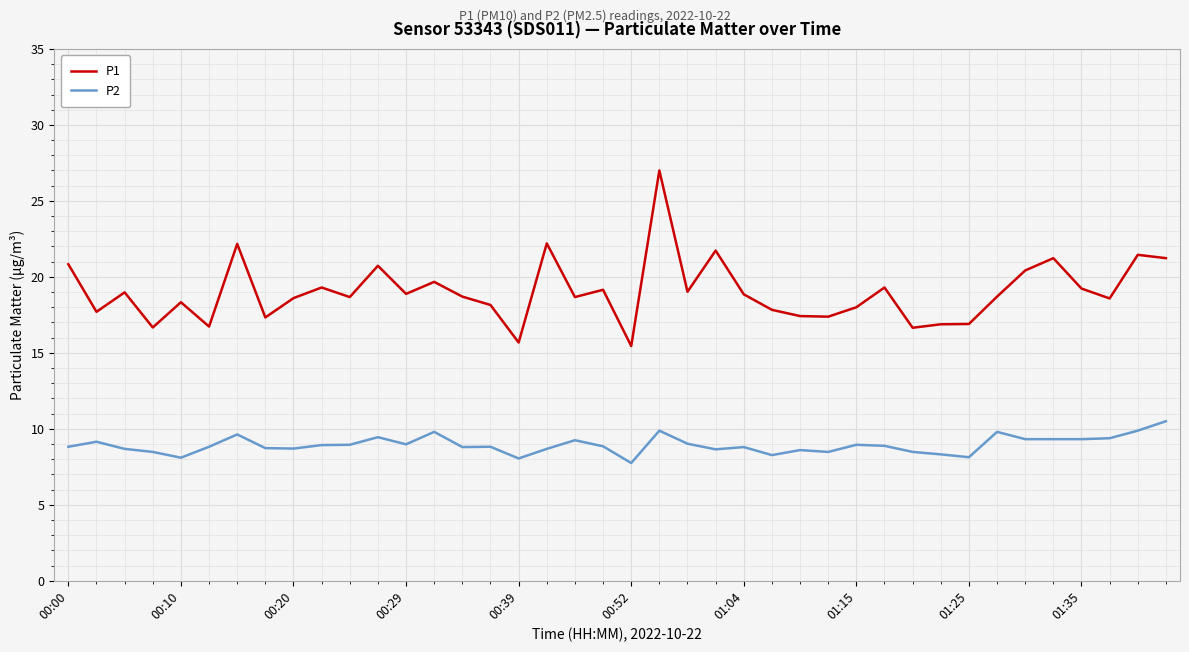

True or false: P2 and P1 intersect in this chart.

False